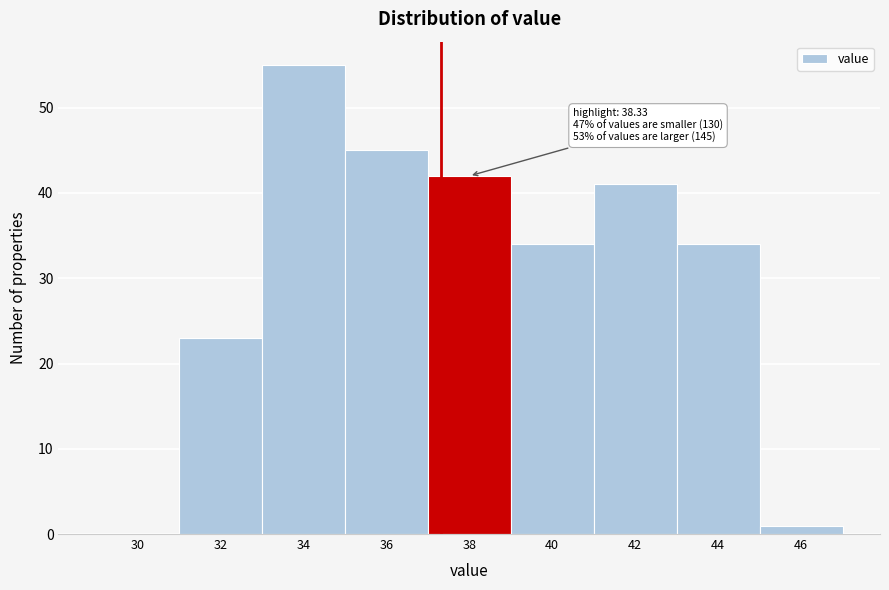

Reading left to right, what are all the values shown in this chart?

30=0	32=23	34=55	36=45	38=42	40=34	42=41	44=34	46=1